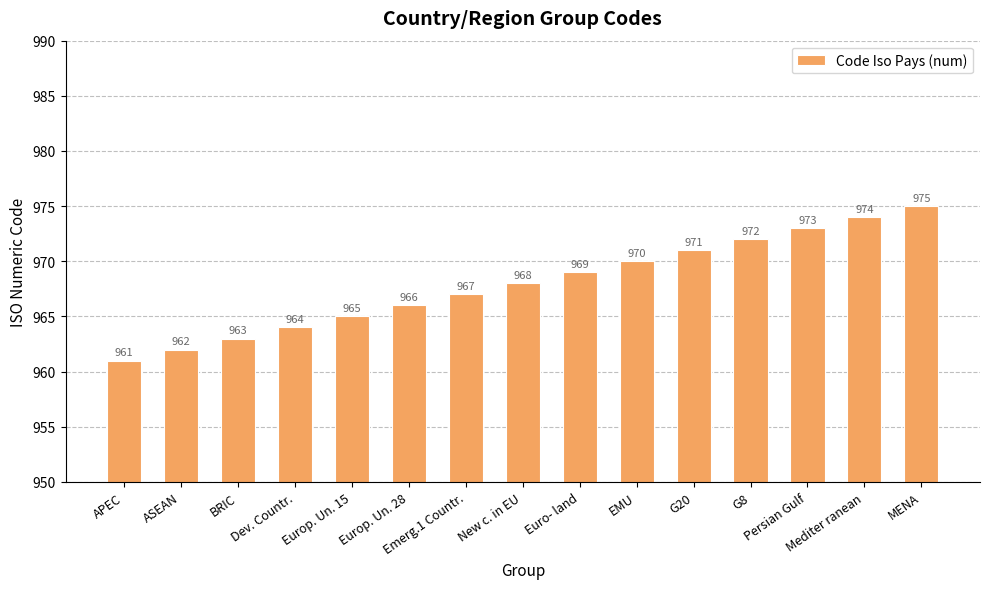

How many distinct data groups are displayed?

1